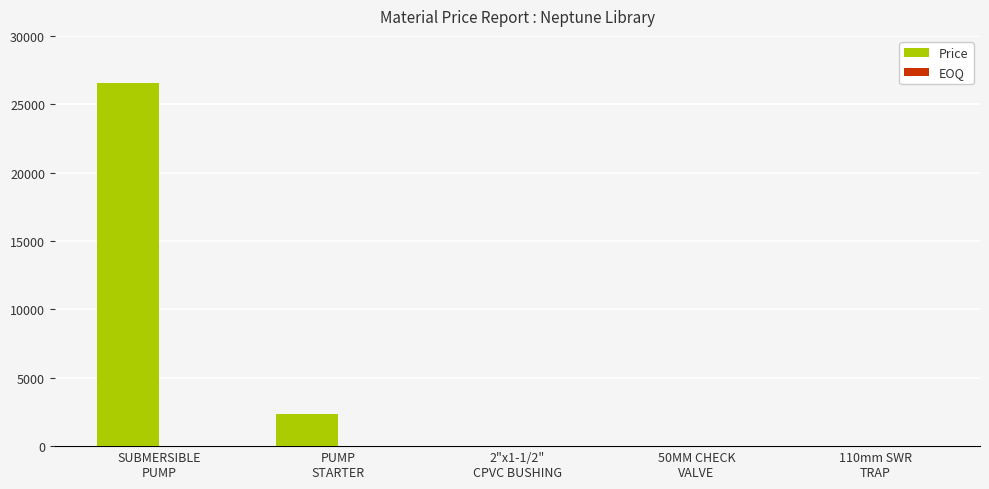

What is the maximum value shown in the chart?

26529.0